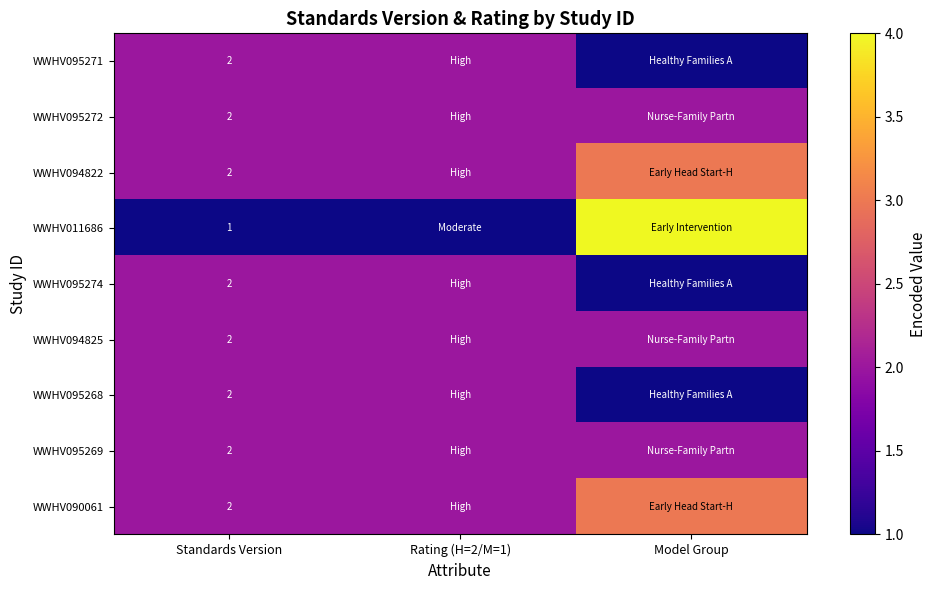

How many data points does each series have?

3